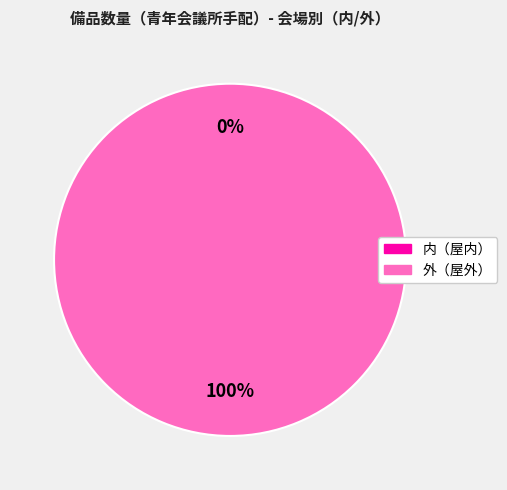

True or false: スポーツブース accounts for 0% of the total.

True